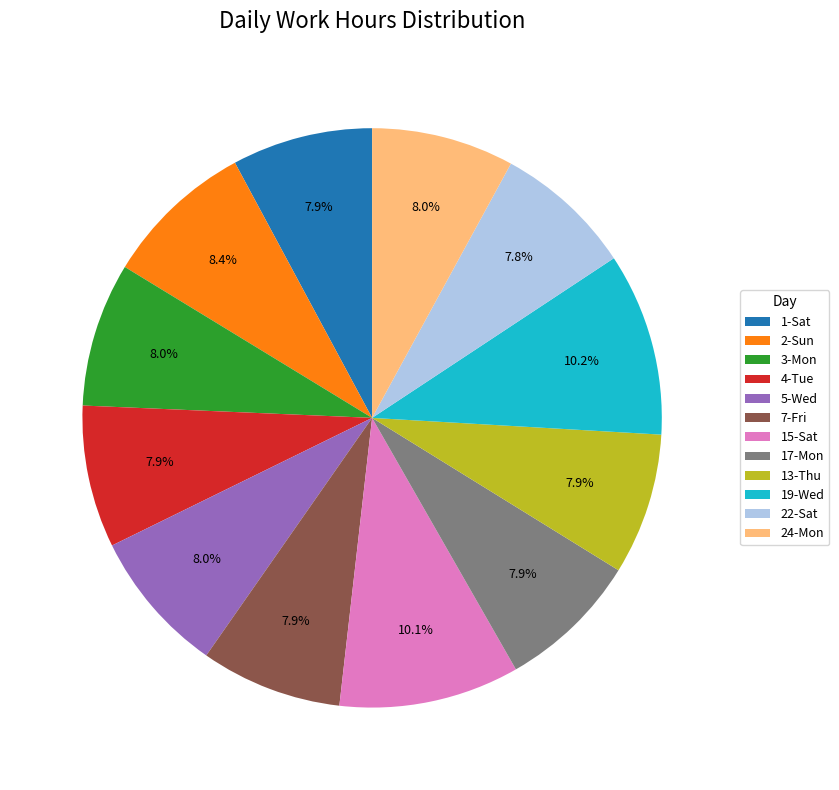

Combined, what portion of the pie is 24-Mon and 5-Wed?

16.0%